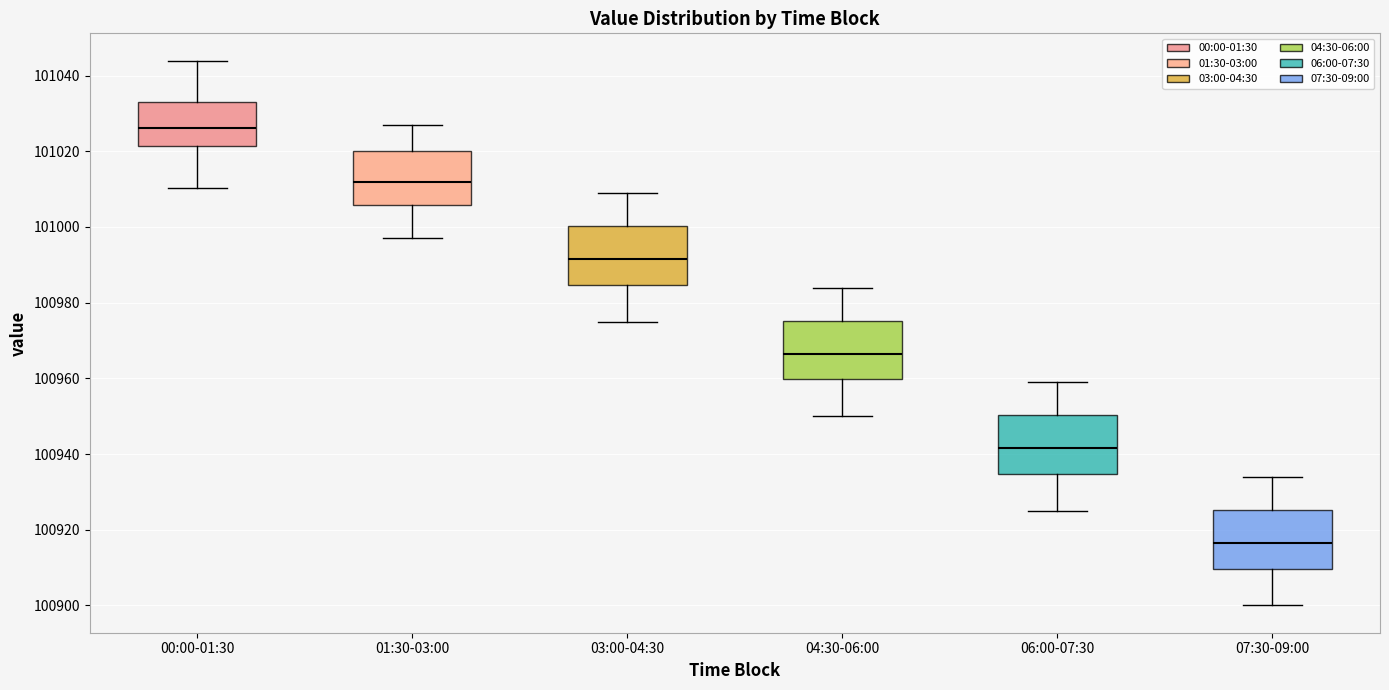

Reading left to right, read every box against the y-axis: the position of its median line, the range the box covers, and the ends of its whiskers. The values are not printed on the chart, so give them approximately, as read against the axis.

00:00-01:30: median 101026, box 101022 to 101034, whiskers 101010 to 101044
01:30-03:00: median 101012, box 101006 to 101020, whiskers 100998 to 101028
03:00-04:30: median 100992, box 100984 to 101000, whiskers 100976 to 101010
04:30-06:00: median 100966, box 100960 to 100976, whiskers 100950 to 100984
06:00-07:30: median 100942, box 100934 to 100950, whiskers 100926 to 100960
07:30-09:00: median 100916, box 100910 to 100926, whiskers 100900 to 100934